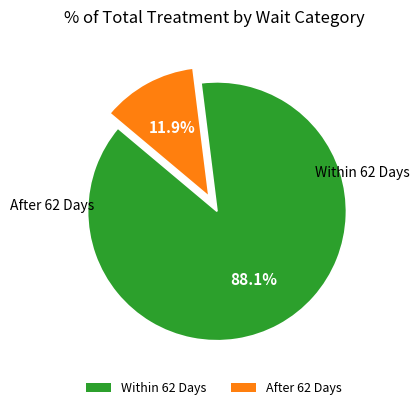

Rank the categories by value from highest to lowest.

Within 62 Days, After 62 Days